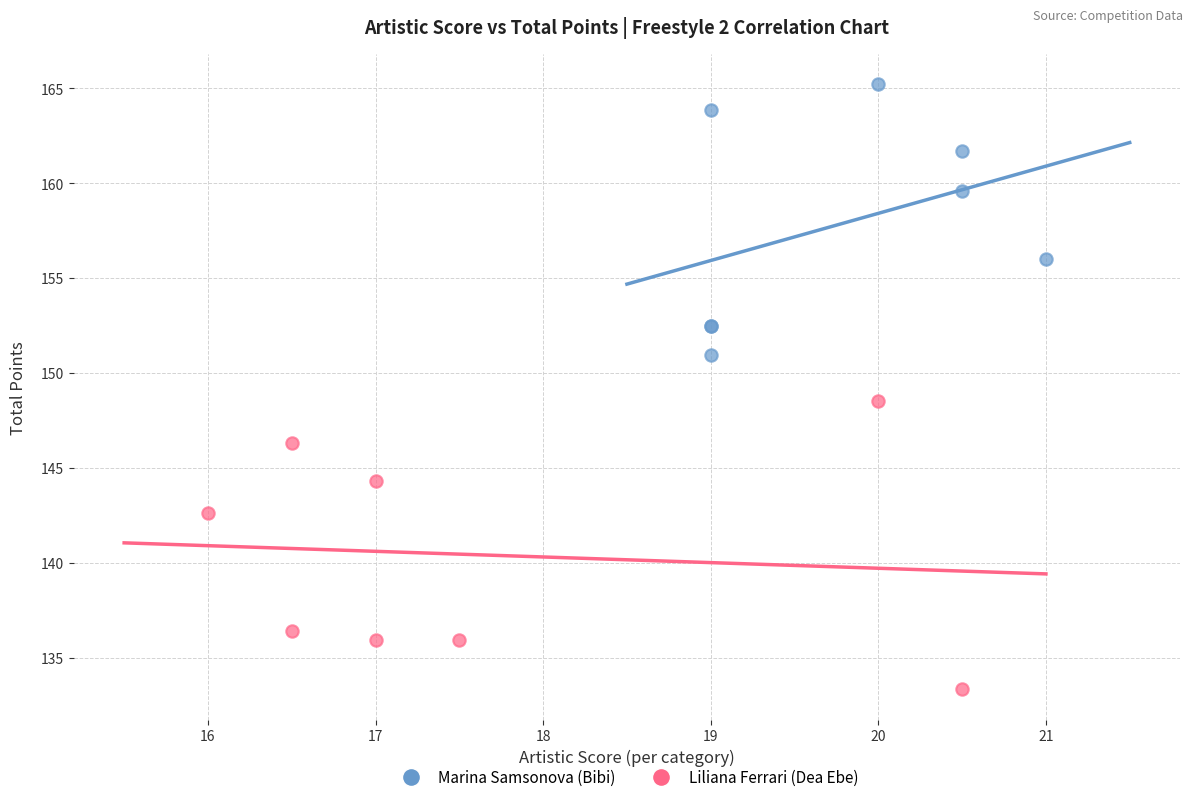

Which series reaches the minimum Y coordinate?

Liliana Ferrari (Dea Ebe)